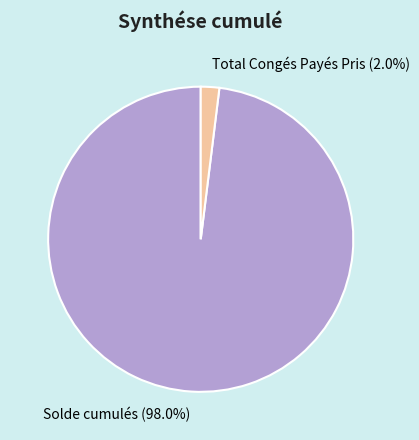

Count the number of slices in the pie.

2